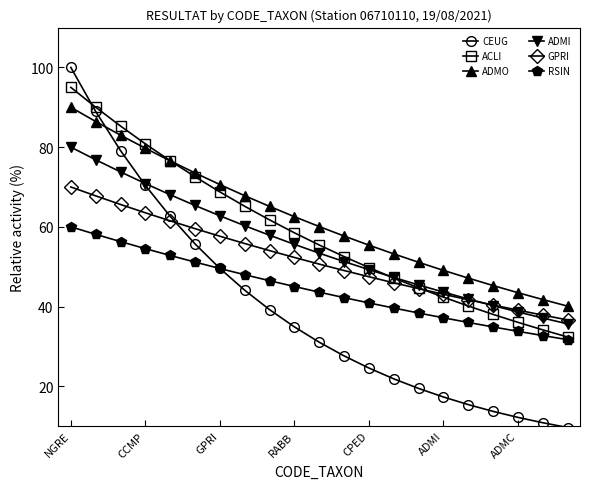

True or false: RSIN has more than 0 points higher than both neighbors.

False